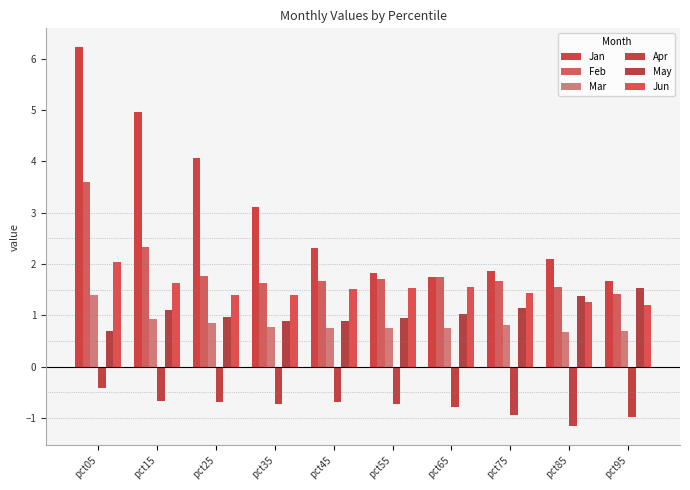

The value of Jun at pct65 is 1.6. True or false?

True